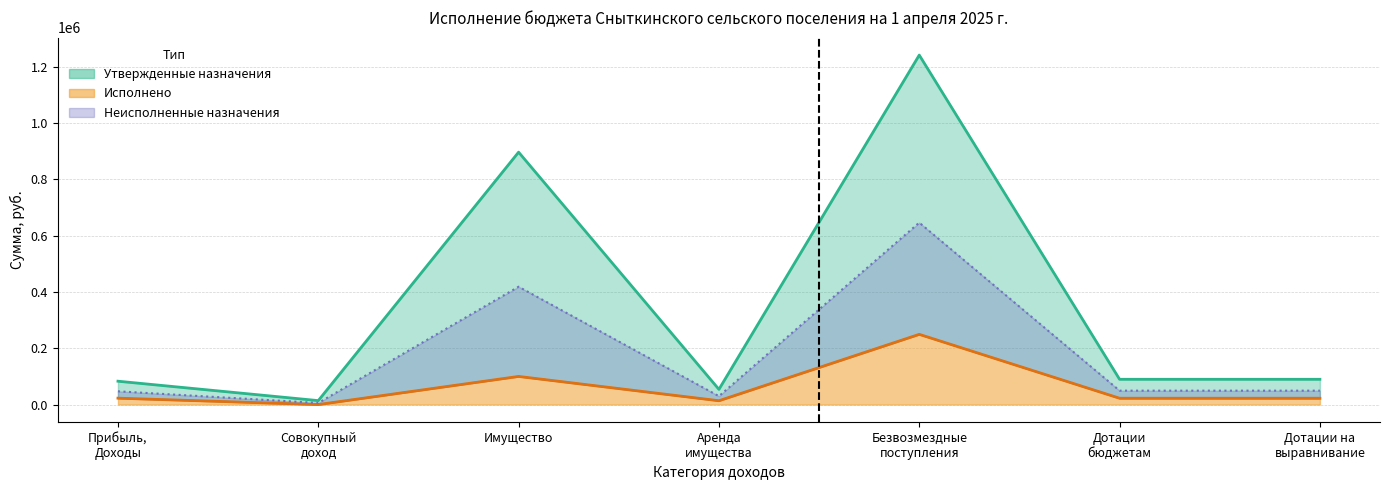

Reading left to right, extract all data points from this chart.

Утвержденные назначения: 83000.0	14000.0	897000.0	54000.0	1241976.0	89828.0	89828.0
Исполнено: 22748.1	0.0	99978.2	13603.8	249537.5	22455.0	22455.0
Неисполненные назначения: 47113.8	5600.0	418786.9	29762.3	646512.9	49404.2	49404.2